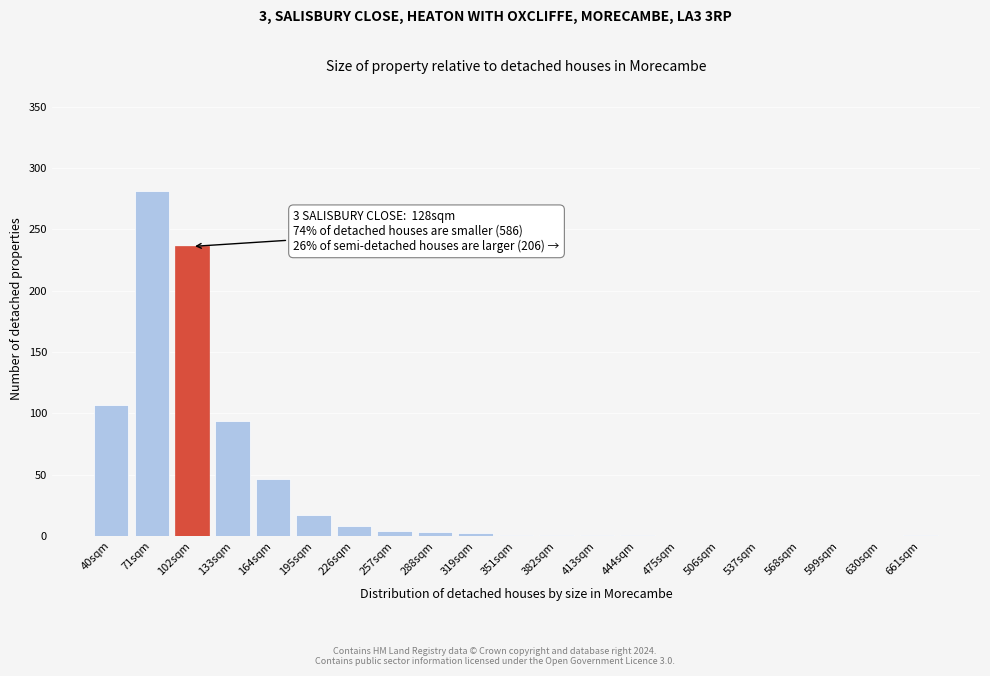

At which label is the value closest to 140?

40sqm